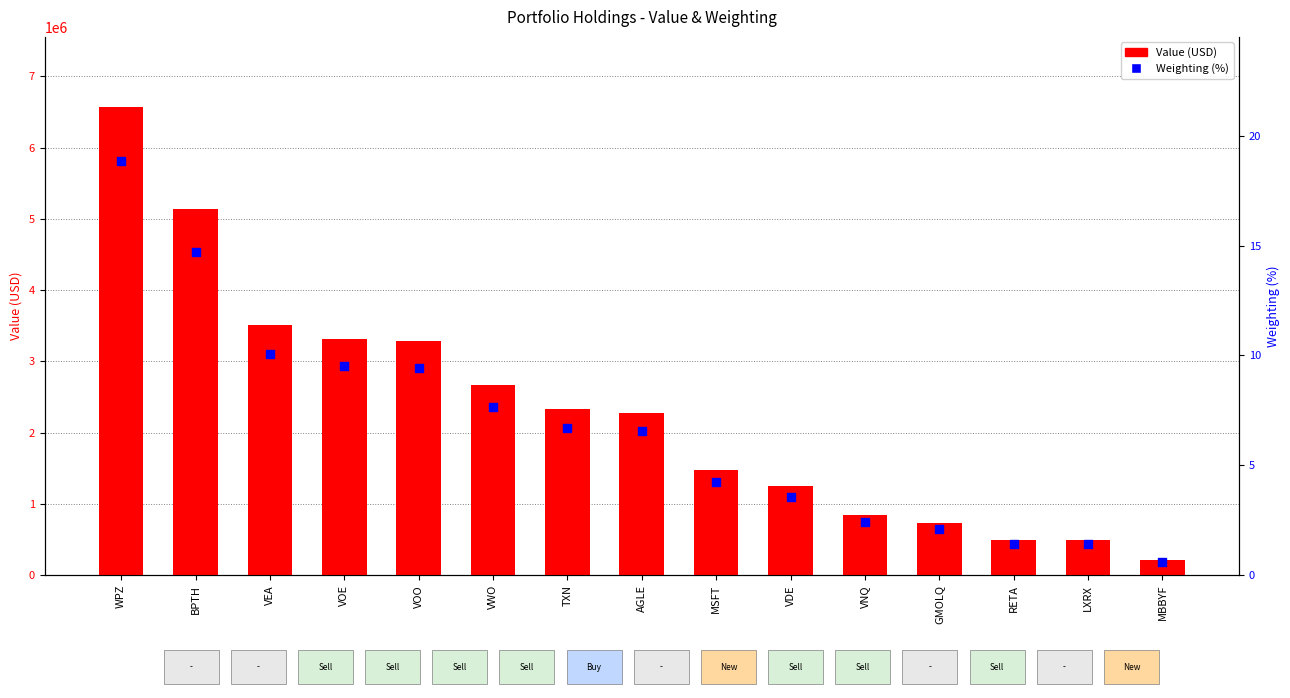

Which series reaches the minimum Y coordinate?

Weighting (%)